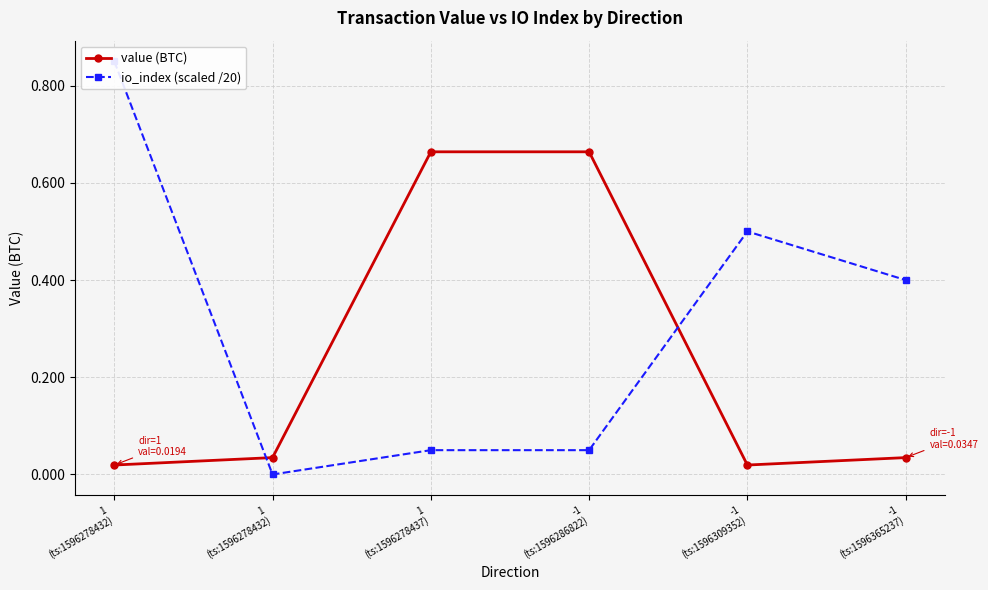

Does the chart have visible grid lines?

Yes